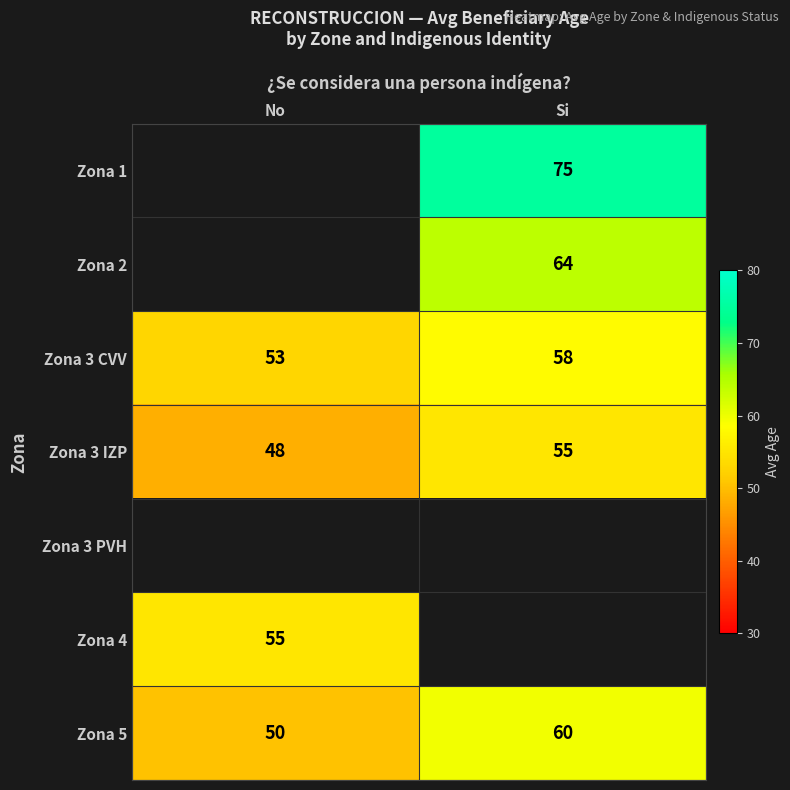

At which label does Zona 3 CVV reach its peak?

Si